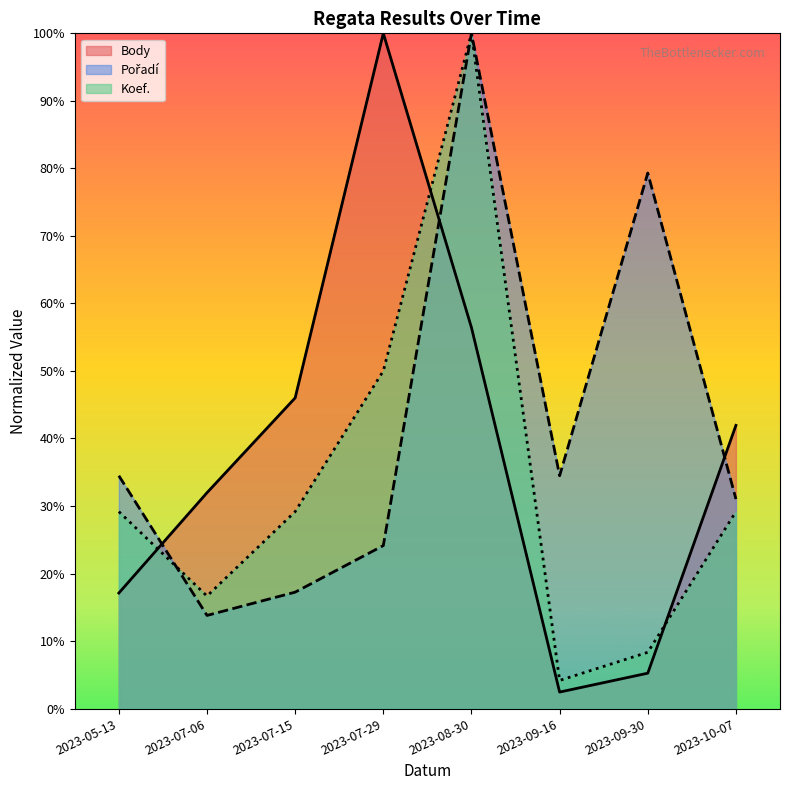

Which category has the lowest value across all series?

2023-09-16